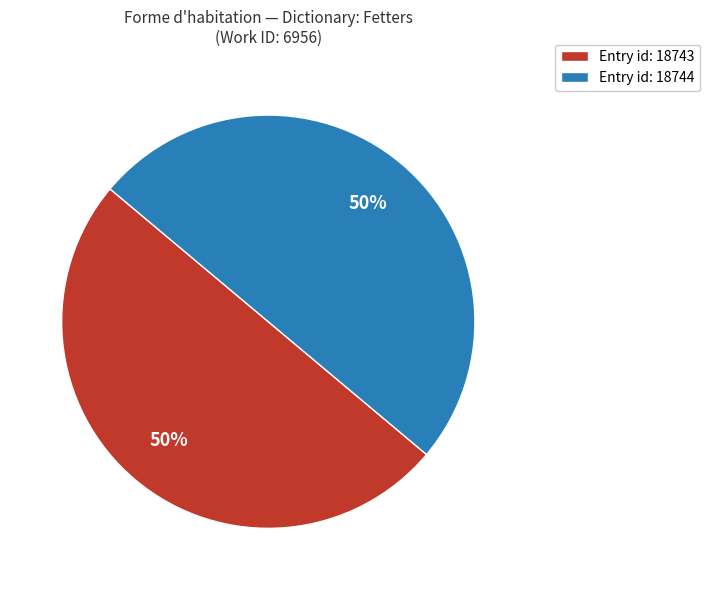

The Entry id: 18743 slice represents 58% of the pie. True or false?

False